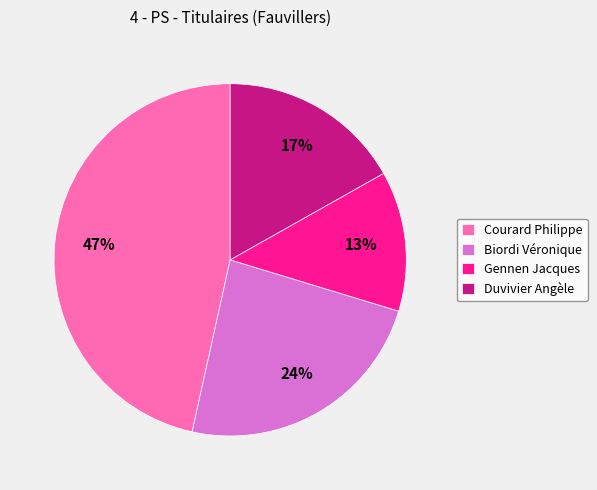

To the nearest percent, what is the average slice percentage?

25%